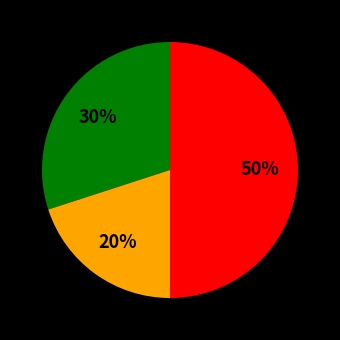

To the nearest percent, what is the average slice percentage?

33%